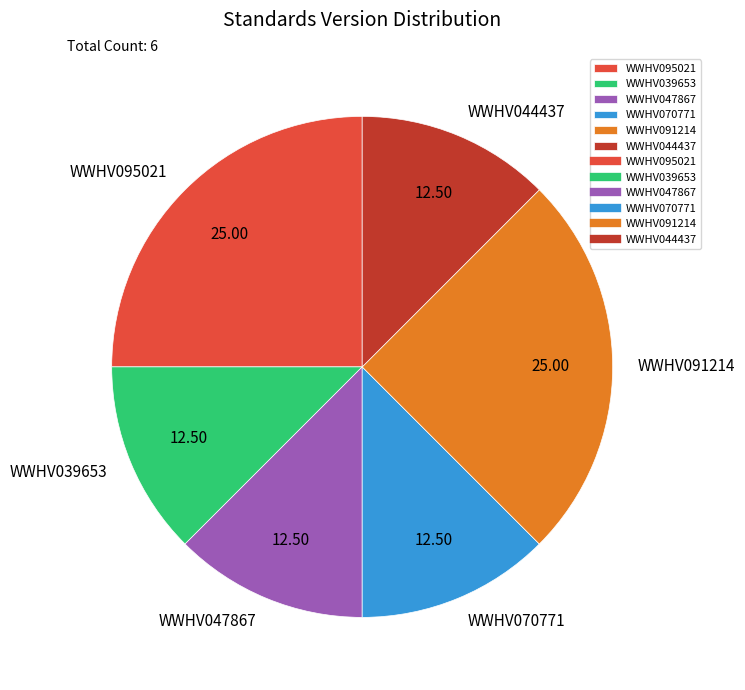

How many segments does this pie chart have?

6